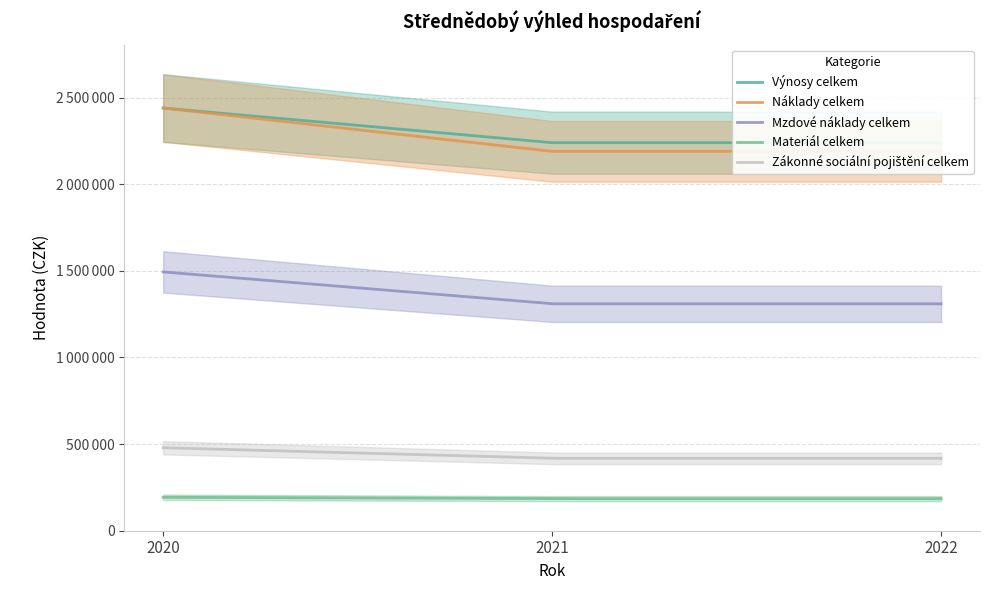

At how many categories does at least one series exceed 531110?

3